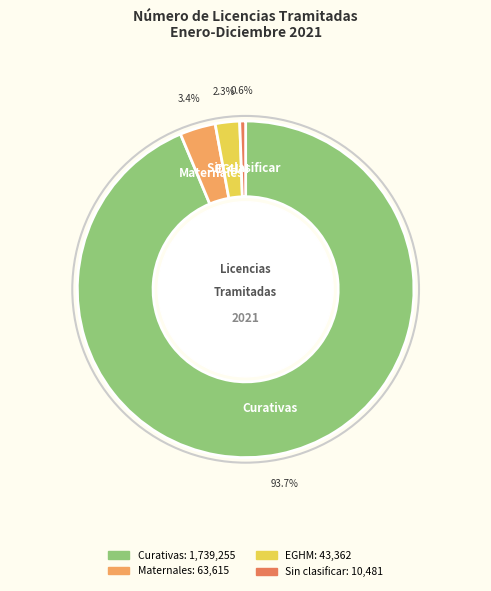

What percentage is the Curativas slice, to the nearest percent?

94%